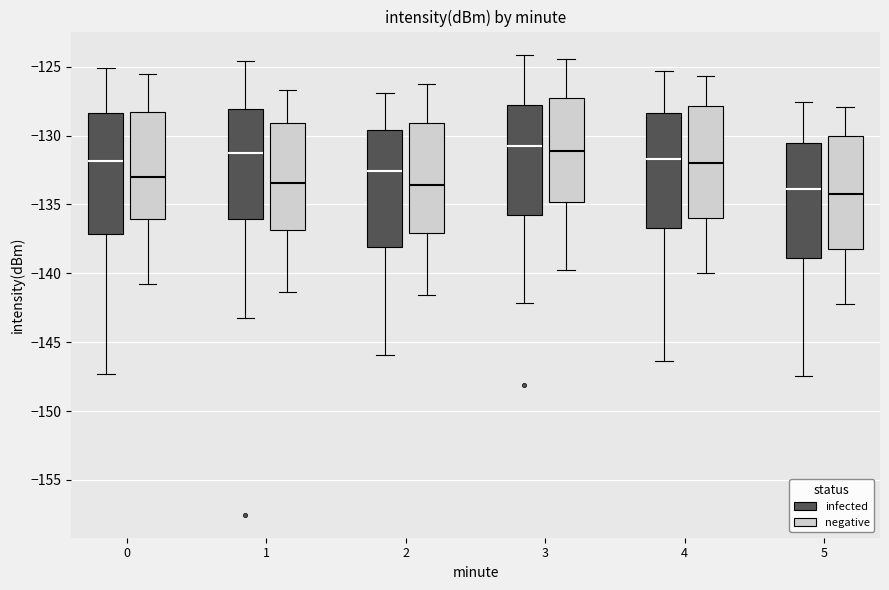

Where does the median line of the box for 3 (negative) sit on the y-axis? The values are not printed on the chart, so give them approximately, as read against the axis.

-131.0